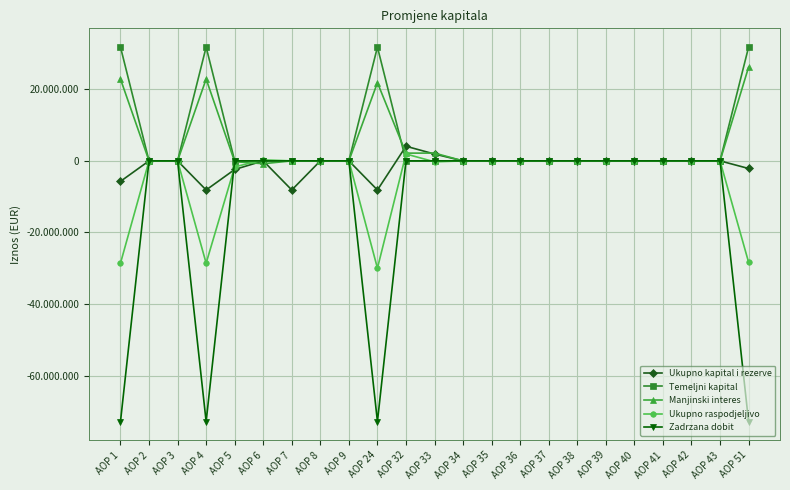

The value of Temeljni kapital at AOP 32 is 0. True or false?

True